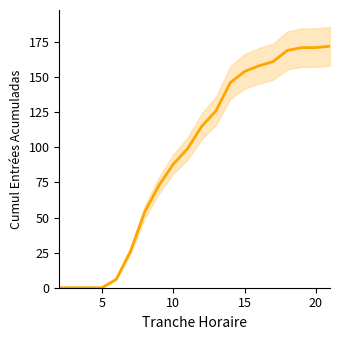

True or false: there are more than 0 points higher than both neighbors.

False